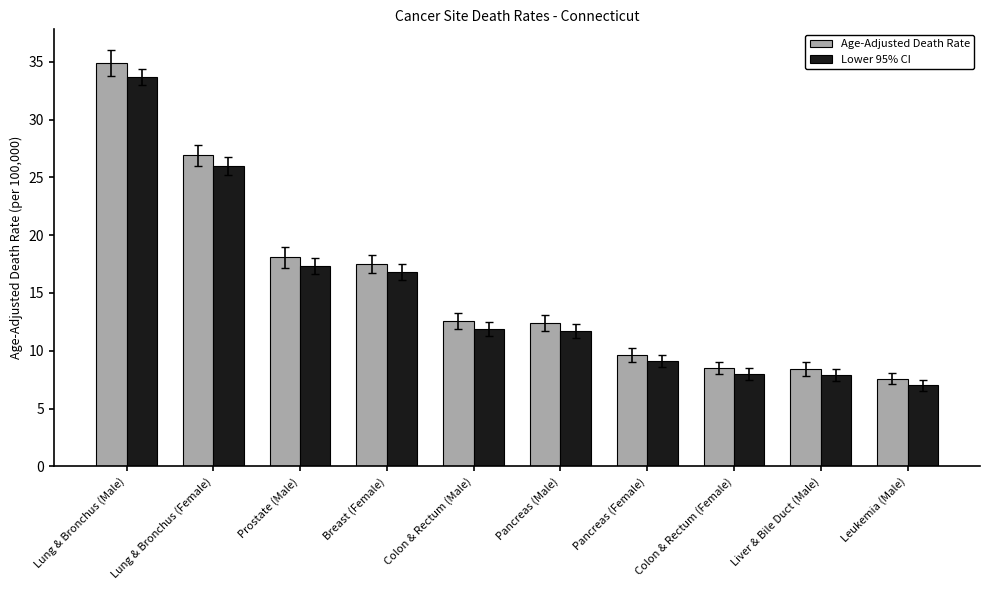

What is the average value of the Lower 95% CI series?

14.9